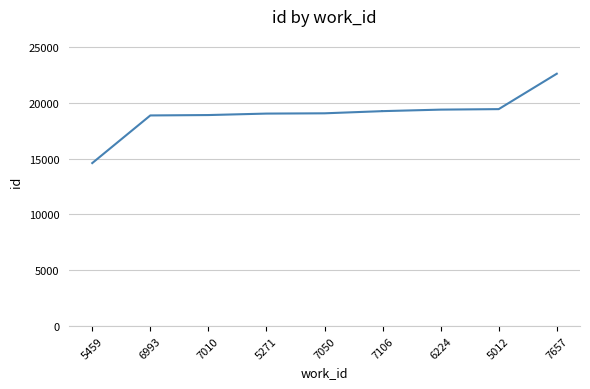

At which label does the data first exceed 19250?

7106